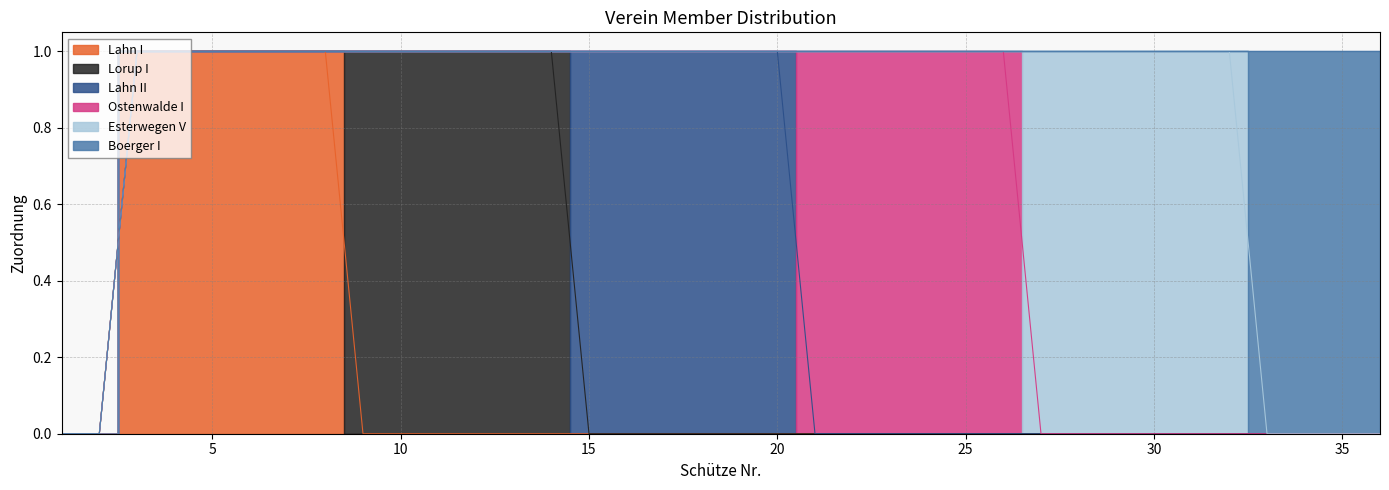

Which series has the largest range (max minus min)?

Lahn I